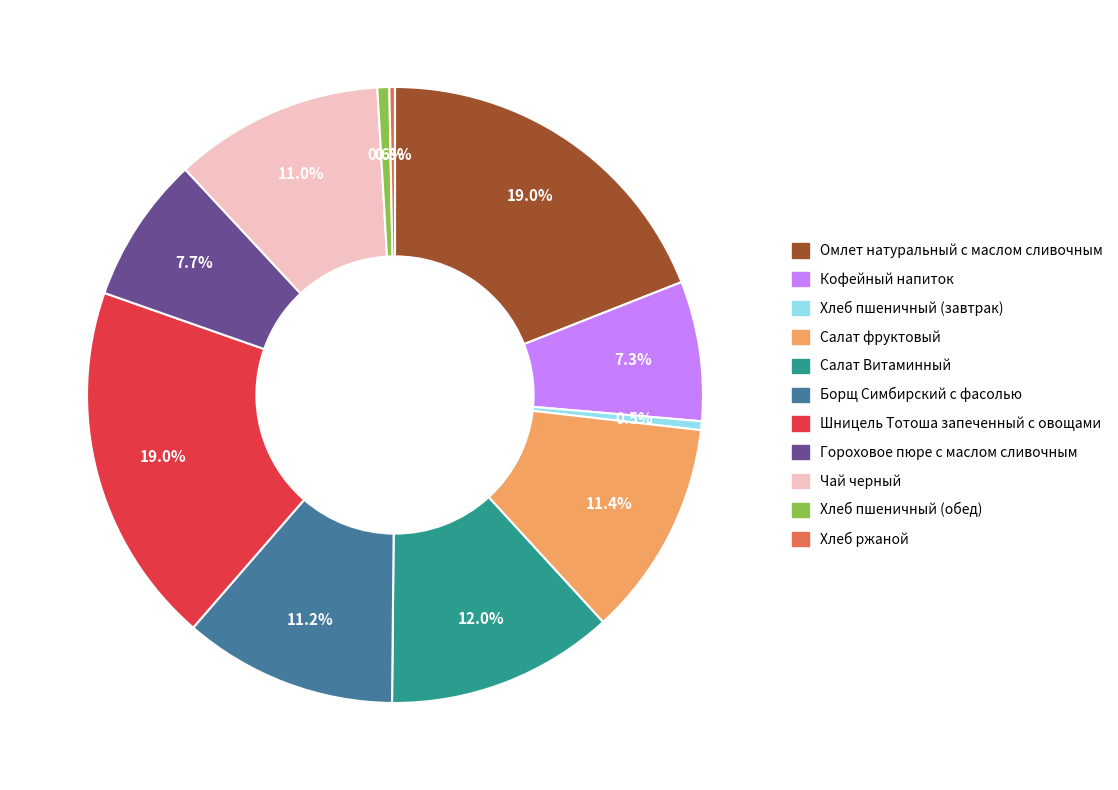

How many segments does this pie chart have?

11